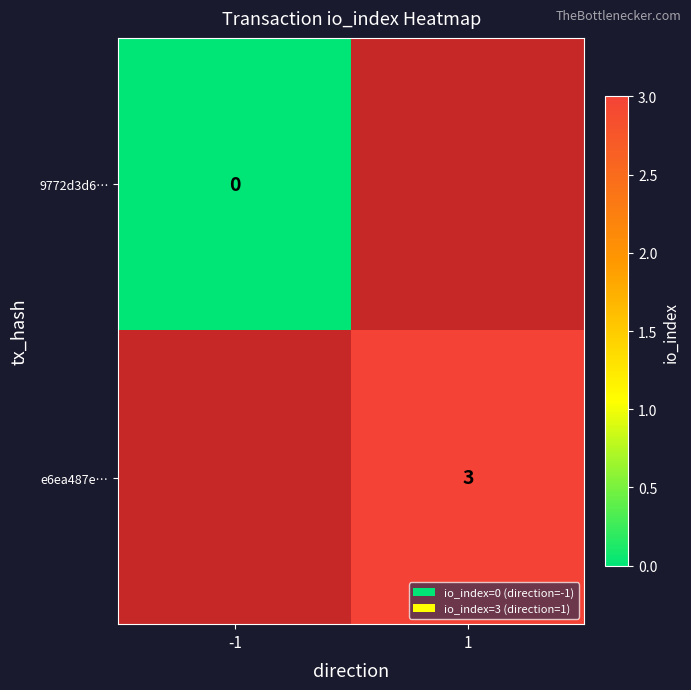

Is the value of e6ea487e… at 1 greater than the value of 9772d3d6… at -1?

Yes